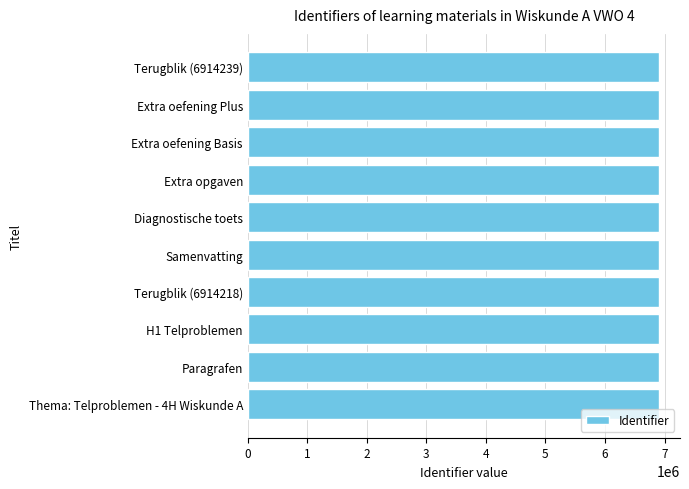

What is the maximum value shown in the chart?

6914239